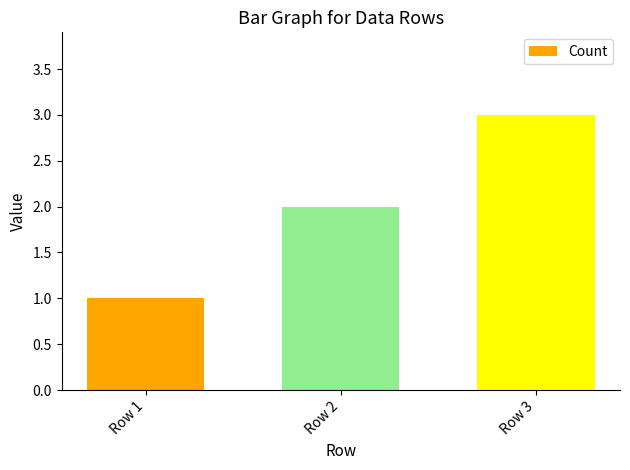

Is it true that the value at Row 2 is 2?

True